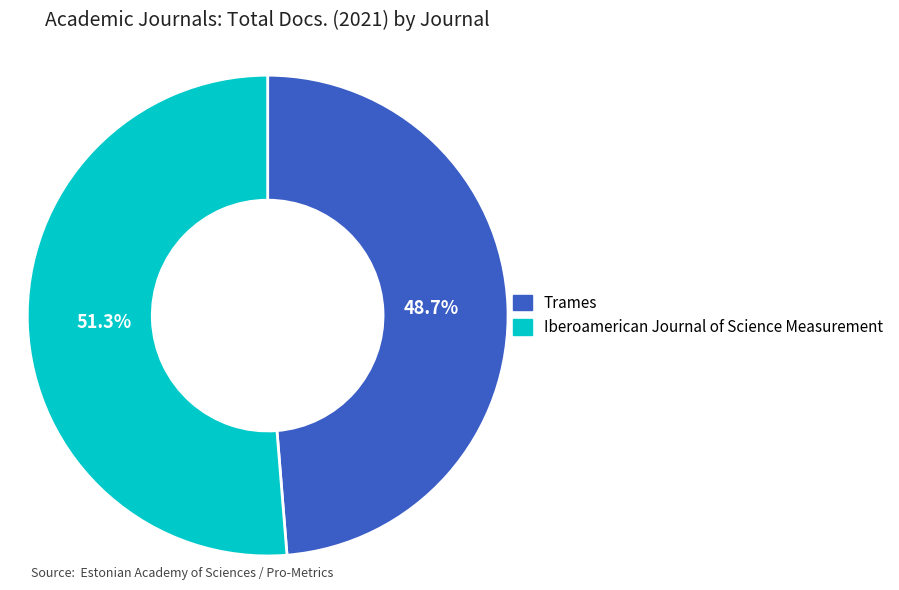

How many segments does this pie chart have?

2